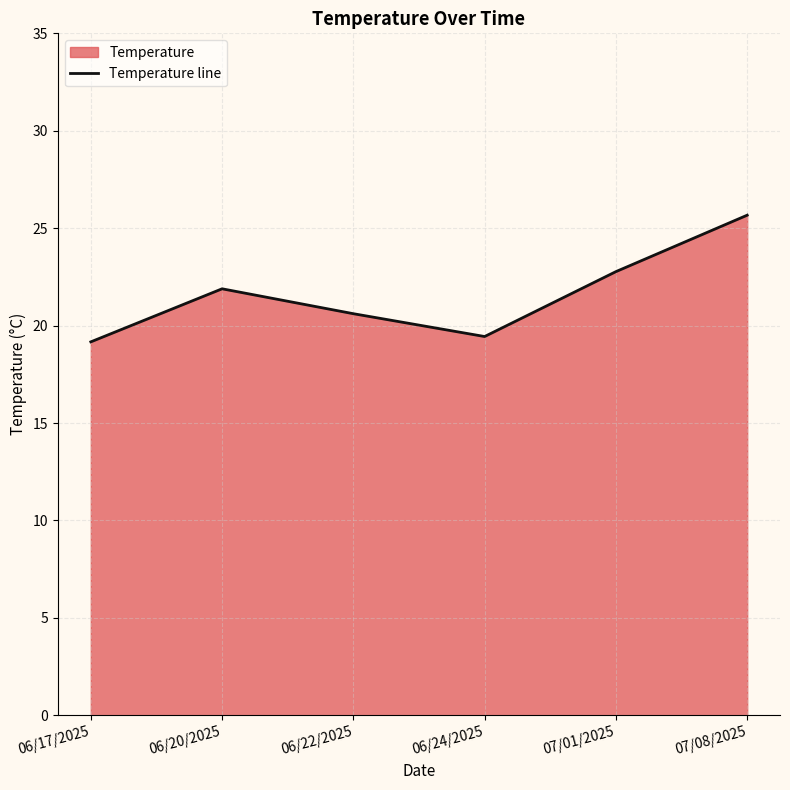

At which category does the chart reach its peak across all series?

07/08/2025